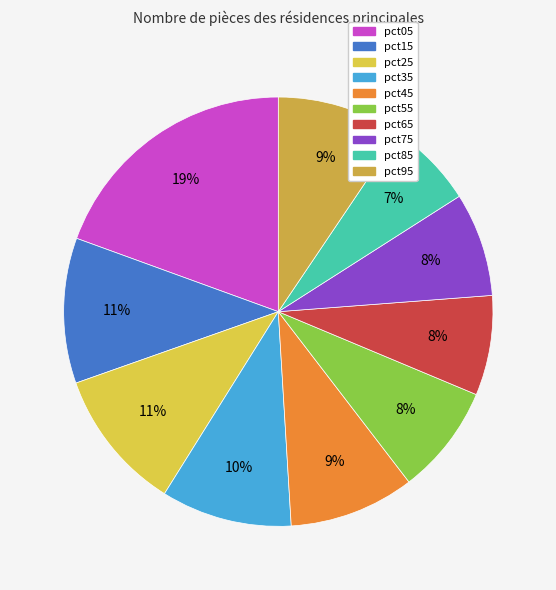

Rank the categories by value from highest to lowest.

pct05, pct15, pct25, pct35, pct45, pct95, pct55, pct75, pct65, pct85